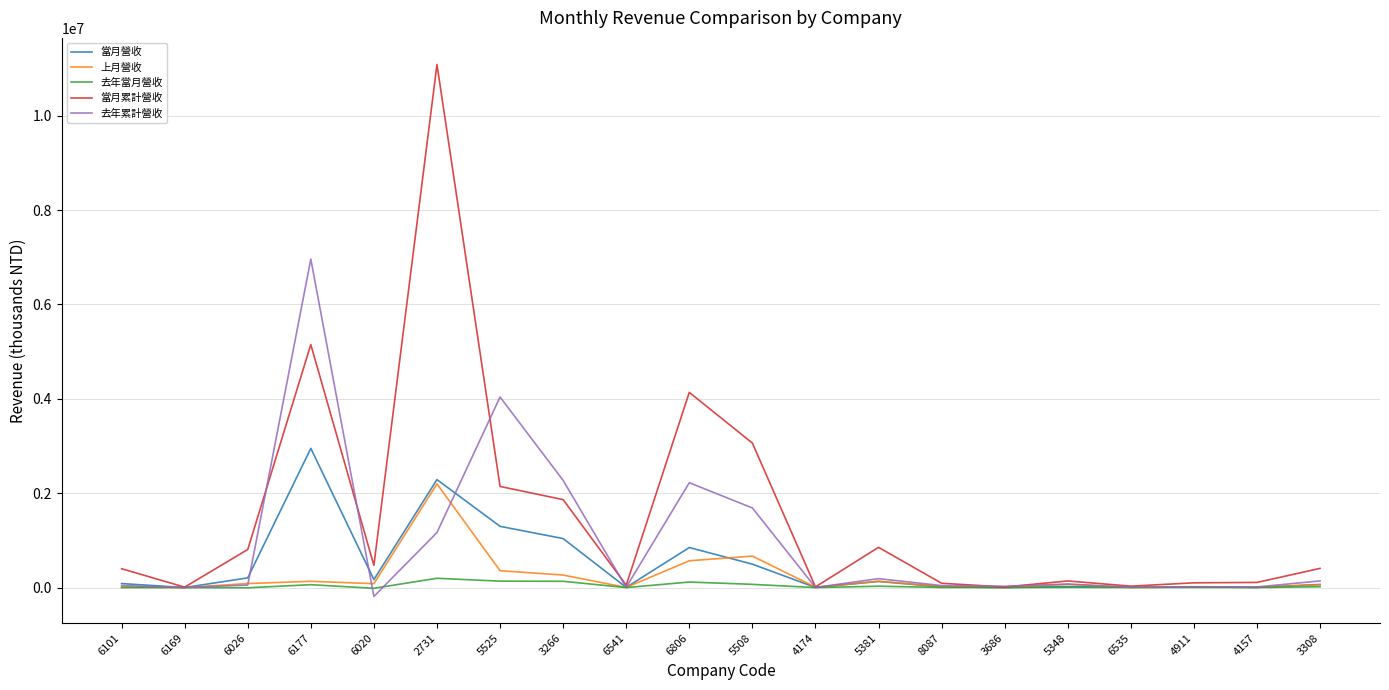

What is the sum of the 去年當月營收 values at 5348 and 6541?

5902